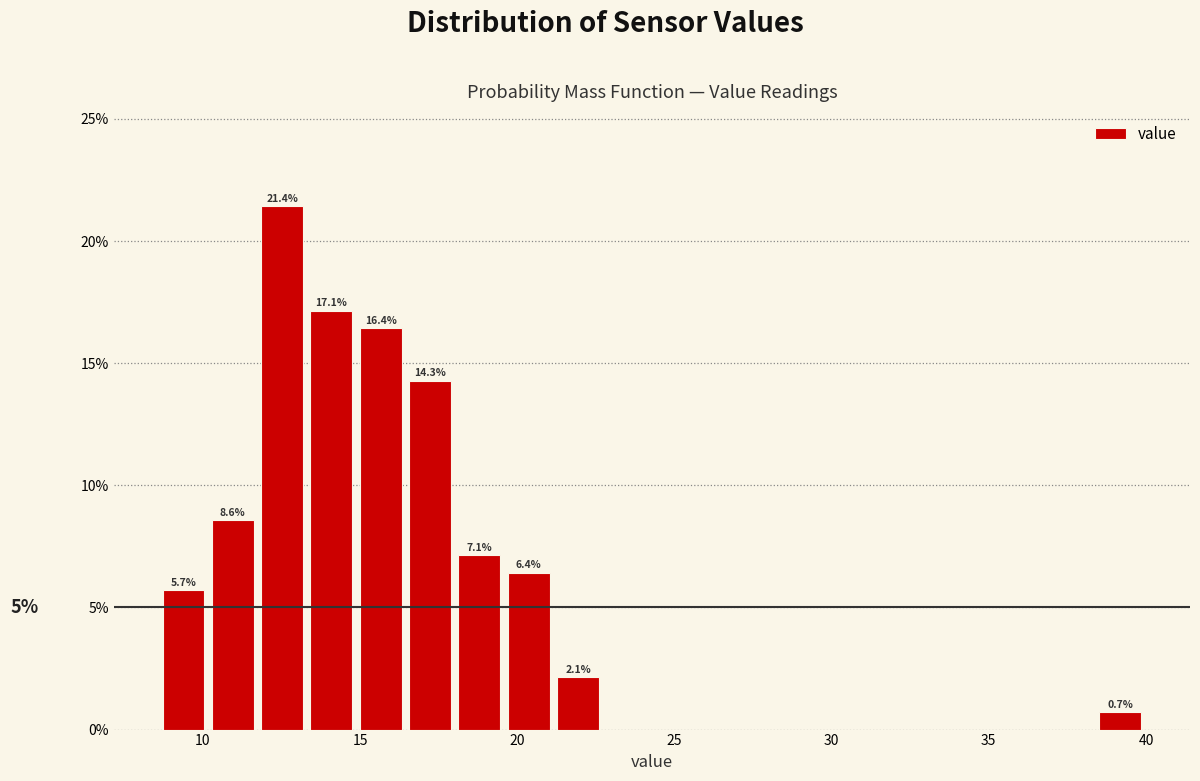

Around what value on the x-axis is the tallest bar? Give the approximate position of its centre, as read against the axis.

12.5